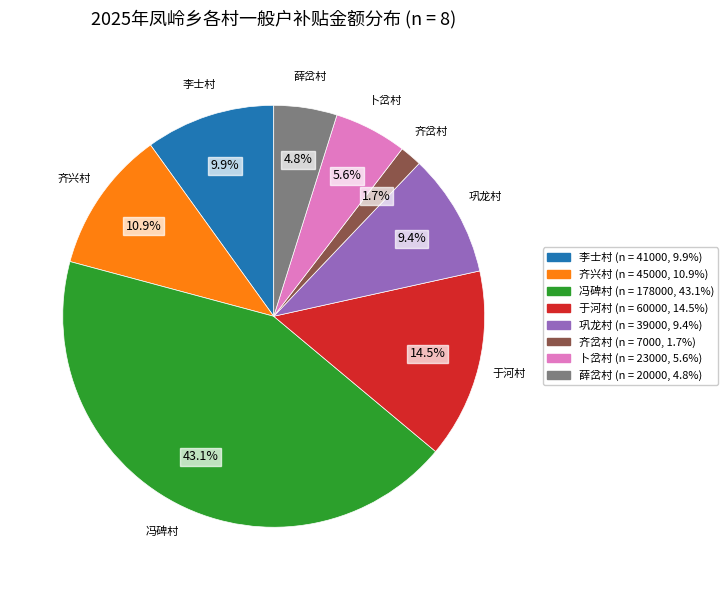

Count the number of slices in the pie.

8